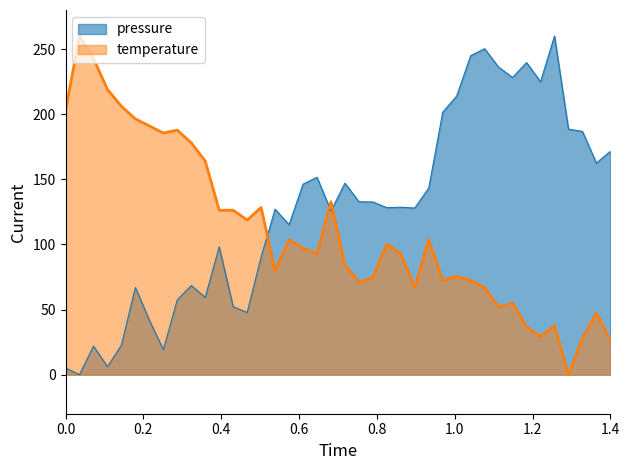

What is the difference between the maximum and minimum values in the pressure series?

260.0